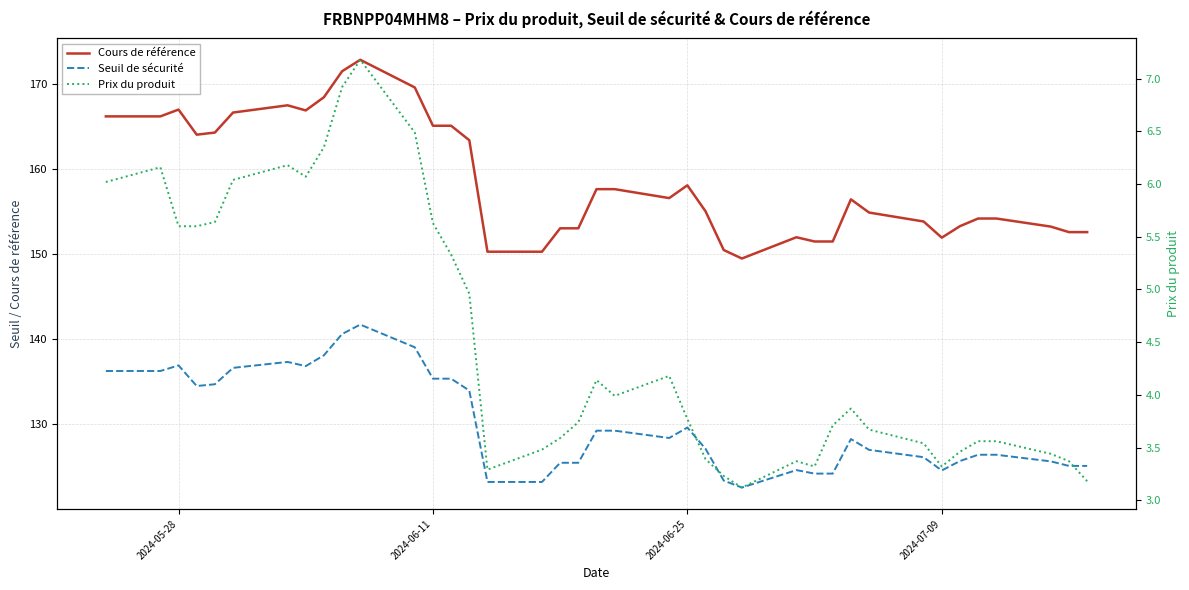

What is the sum of all Seuil de sécurité values?

5074.9